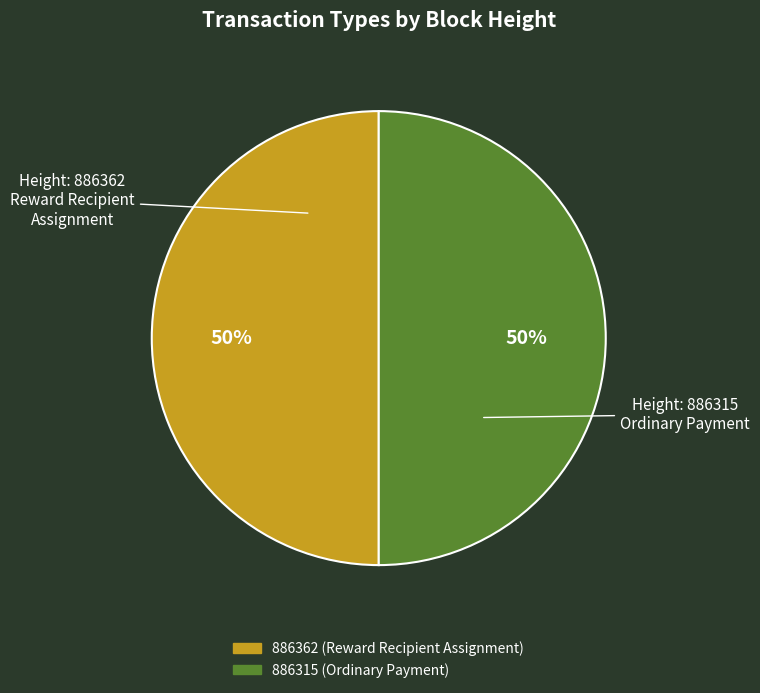

Do 886362 and 886315 together represent more than half of the pie?

Yes